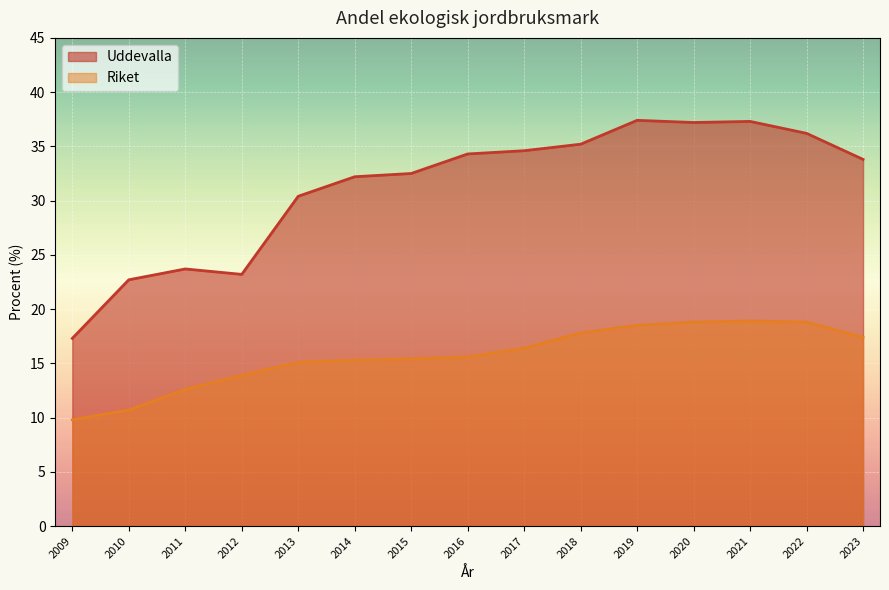

What value does the Uddevalla series have at 2022?

36.2